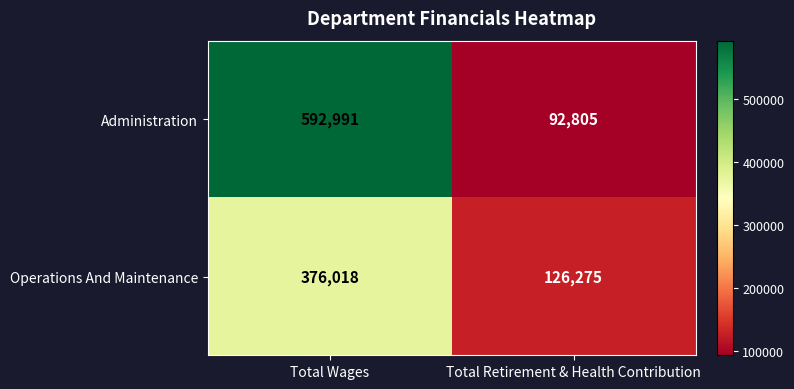

Rank the series by their average value, from highest to lowest.

Administration, Operations And Maintenance